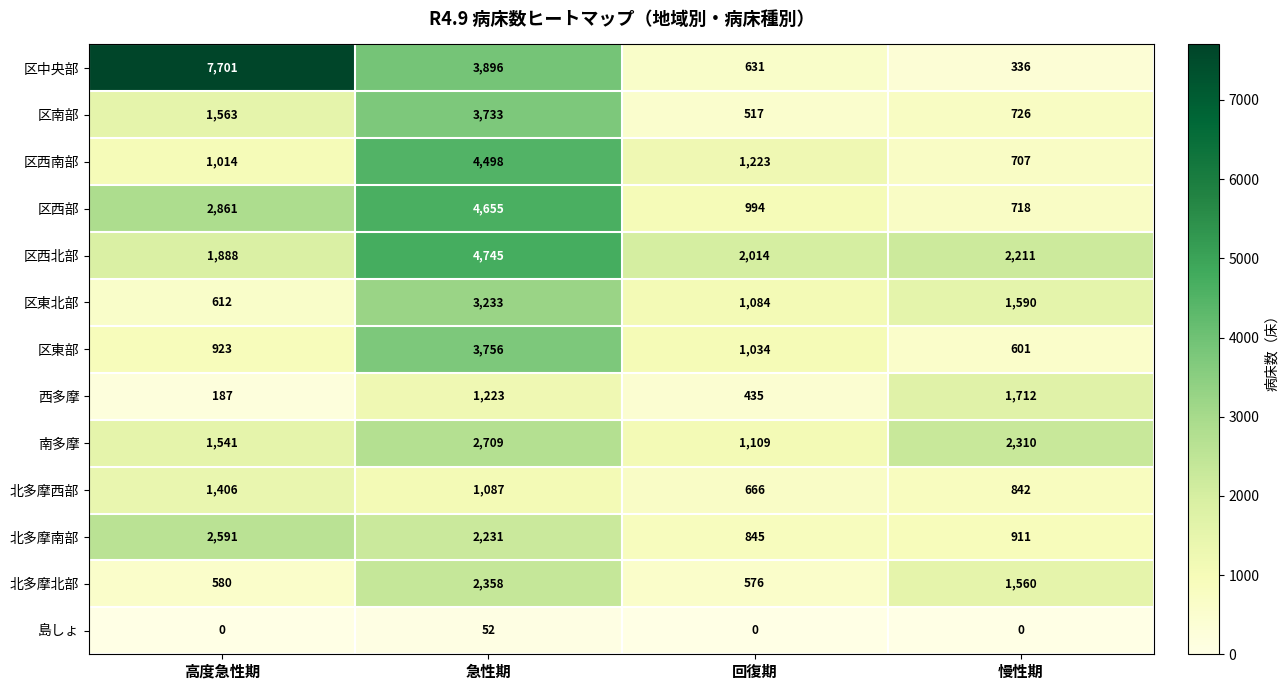

What is the spread (max minus min) of values at 高度急性期?

7701